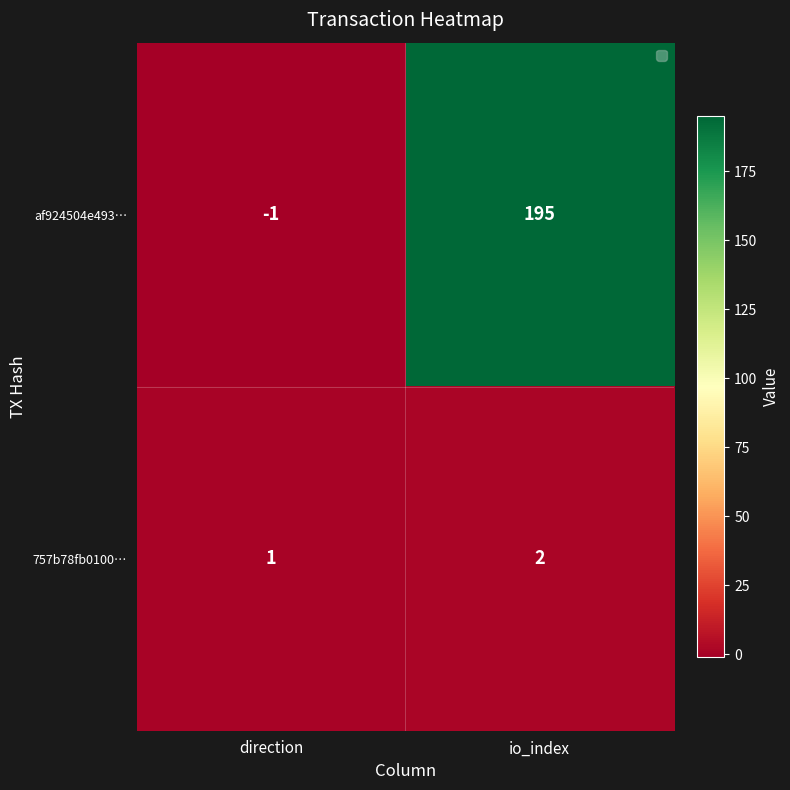

The 757b78fb0100… series shows 2 at io_index. True or false?

True